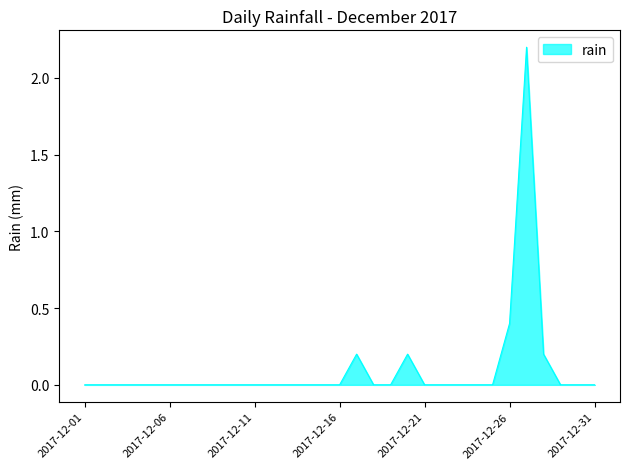

What is the maximum value shown in the chart?

2.2